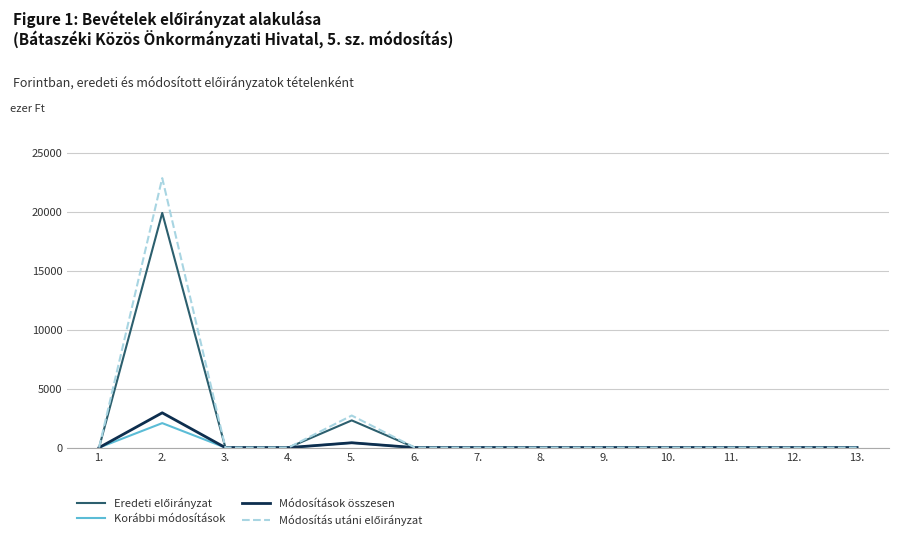

What is the maximum value for Módosítások összesen?

2953